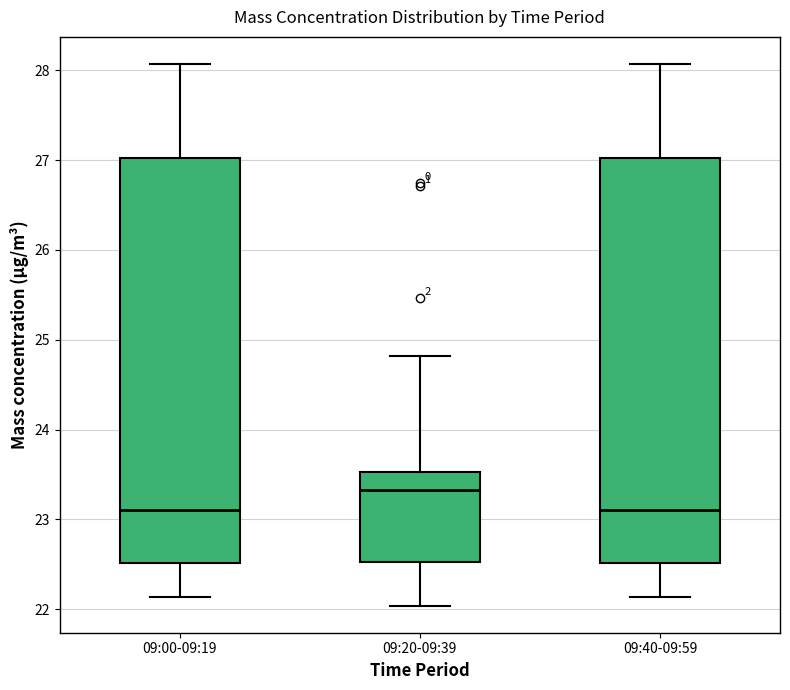

Which box has the highest median line?

09:20-09:39